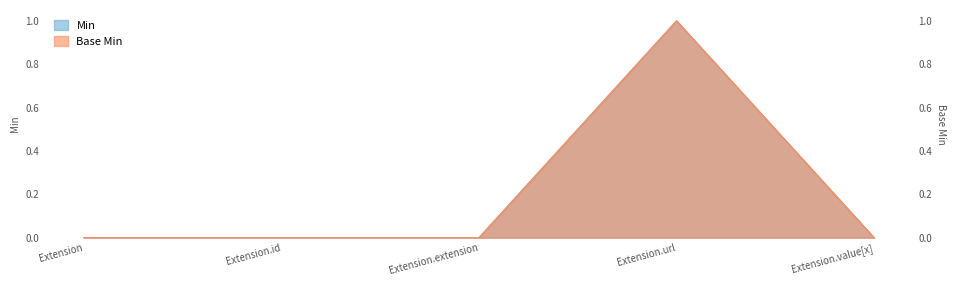

How many interior local peaks does the Min series have?

1